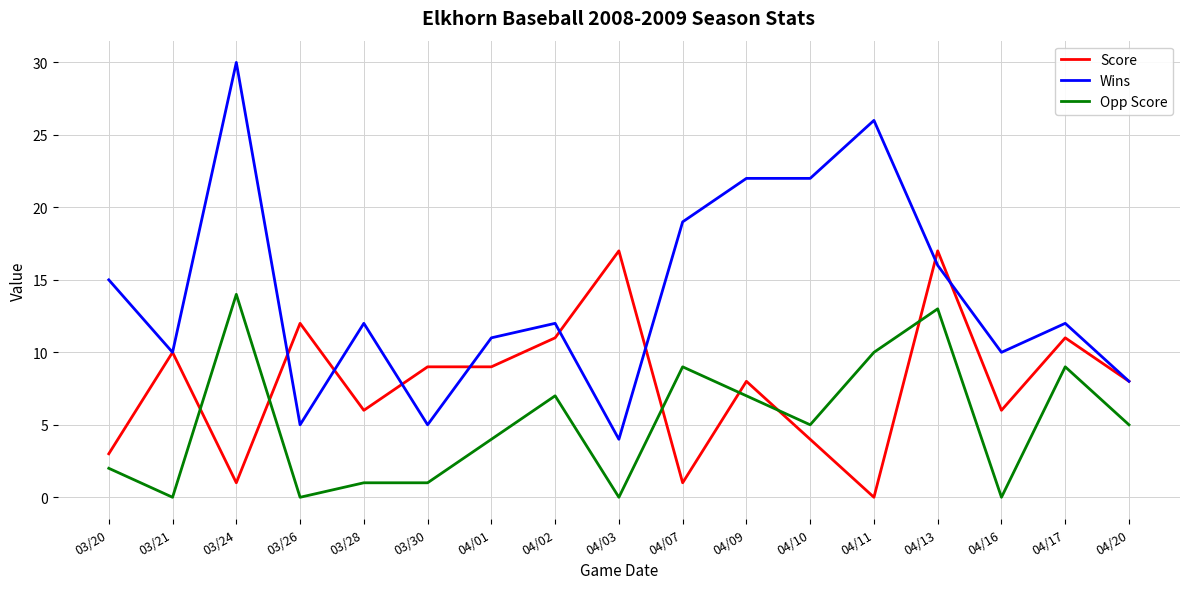

Reading left to right, transcribe all the data shown in this chart.

Score: 03/20=3	03/21=10	03/24=1	03/26=12	03/28=6	03/30=9	04/01=9	04/02=11	04/03=17	04/07=1	04/09=8	04/10=4	04/11=0	04/13=17	04/16=6	04/17=11	04/20=8
Wins: 03/20=15	03/21=10	03/24=30	03/26=5	03/28=12	03/30=5	04/01=11	04/02=12	04/03=4	04/07=19	04/09=22	04/10=22	04/11=26	04/13=16	04/16=10	04/17=12	04/20=8
Opp Score: 03/20=2	03/21=0	03/24=14	03/26=0	03/28=1	03/30=1	04/01=4	04/02=7	04/03=0	04/07=9	04/09=7	04/10=5	04/11=10	04/13=13	04/16=0	04/17=9	04/20=5